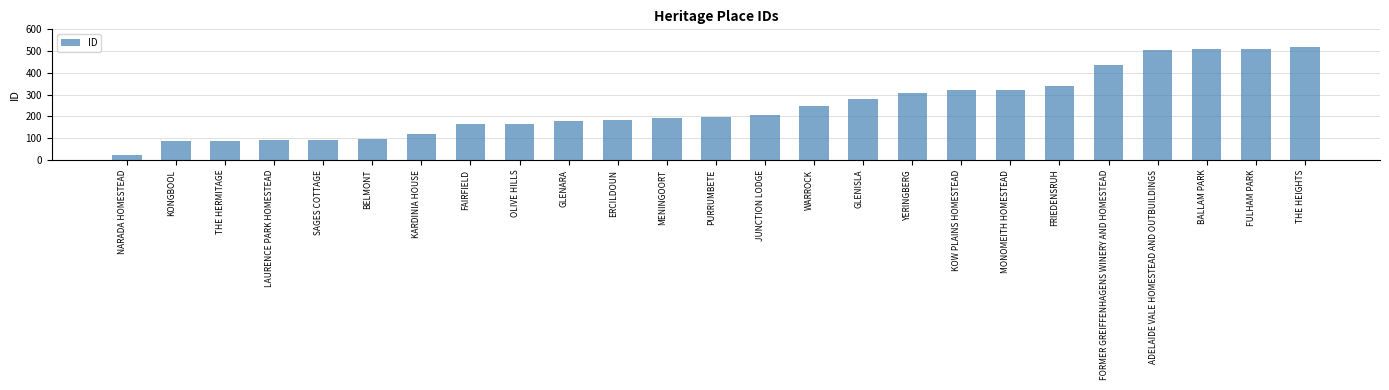

The value at FAIRFIELD is 165. True or false?

True